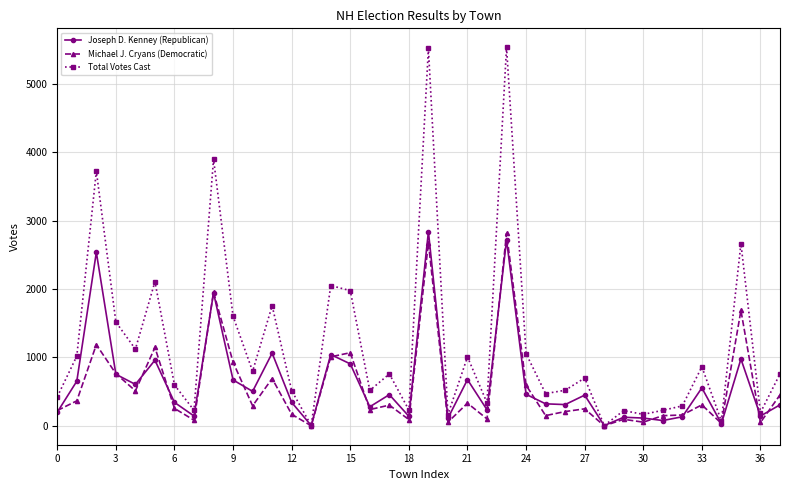

How many categories are shown in the chart?

38